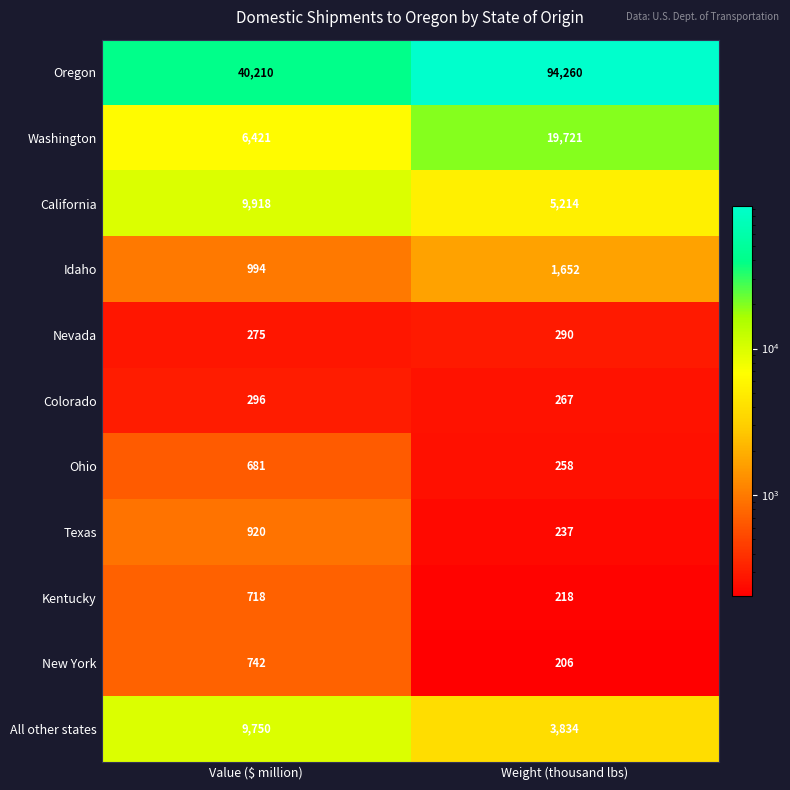

The value of Nevada at Weight (thousand lbs) is 130. True or false?

False